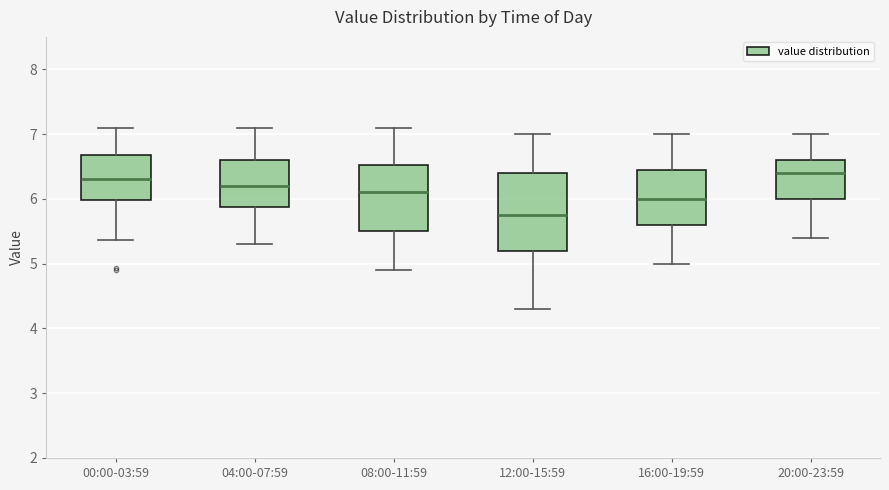

Comparing the boxes themselves (not the whiskers), which one is the tallest?

12:00-15:59